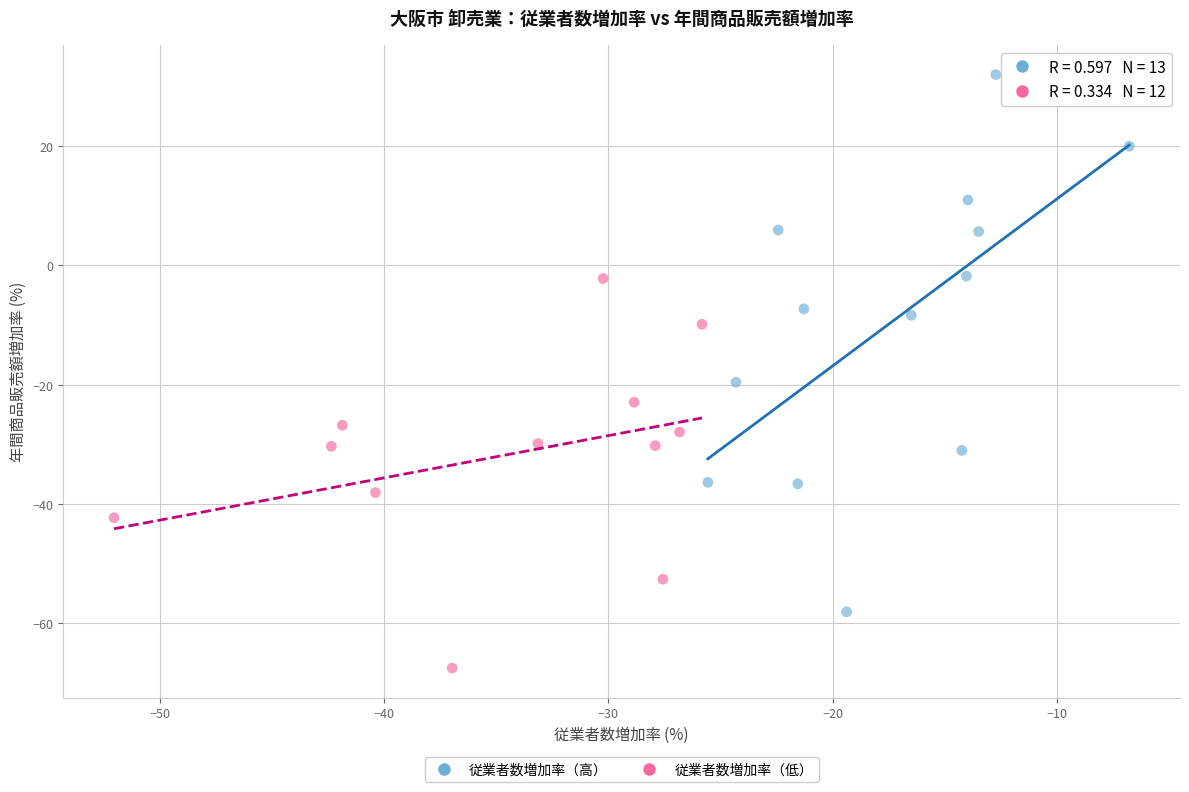

Which series has the widest spread of Y values?

従業者数増加率（高）